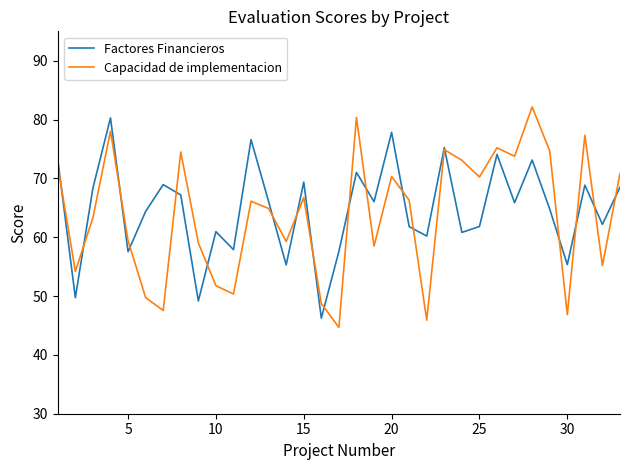

What is the maximum value shown in the chart?

82.2